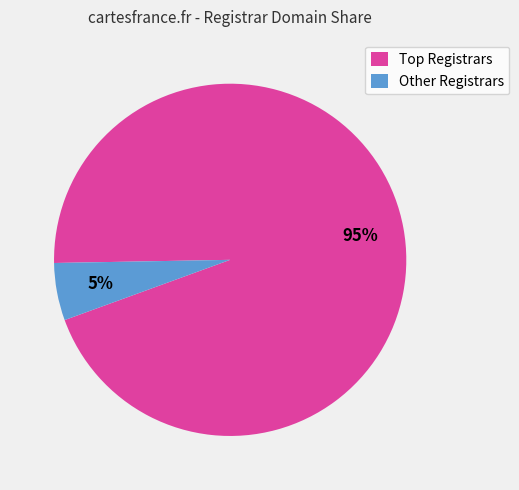

Which category has the smallest portion of the pie?

Other Registrars